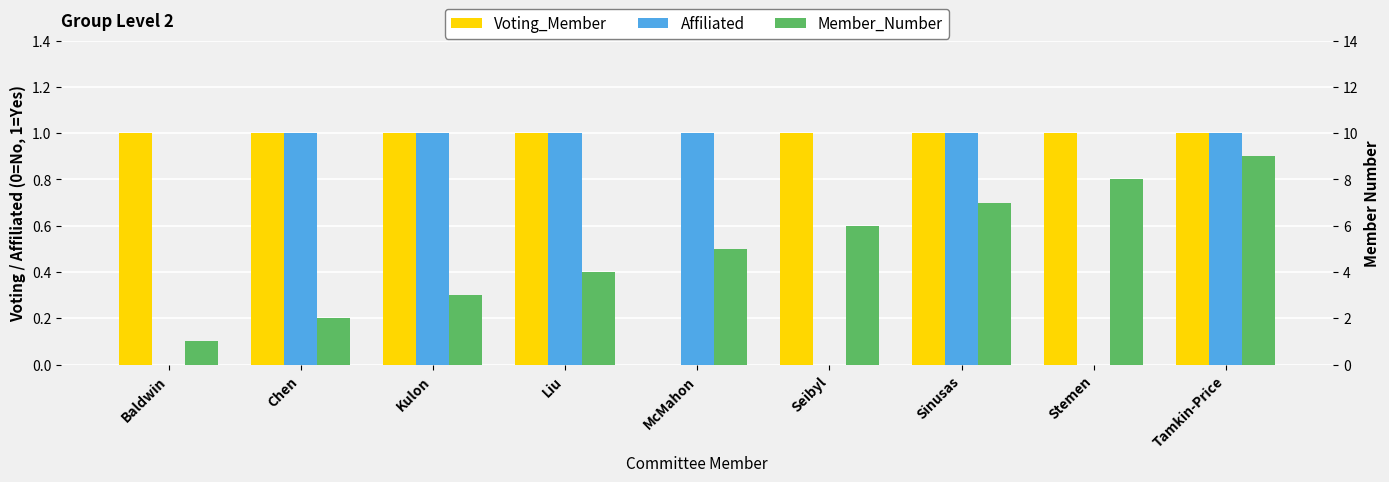

Rank the series by their maximum value, from highest to lowest.

Member_Number, Voting_Member, Affiliated